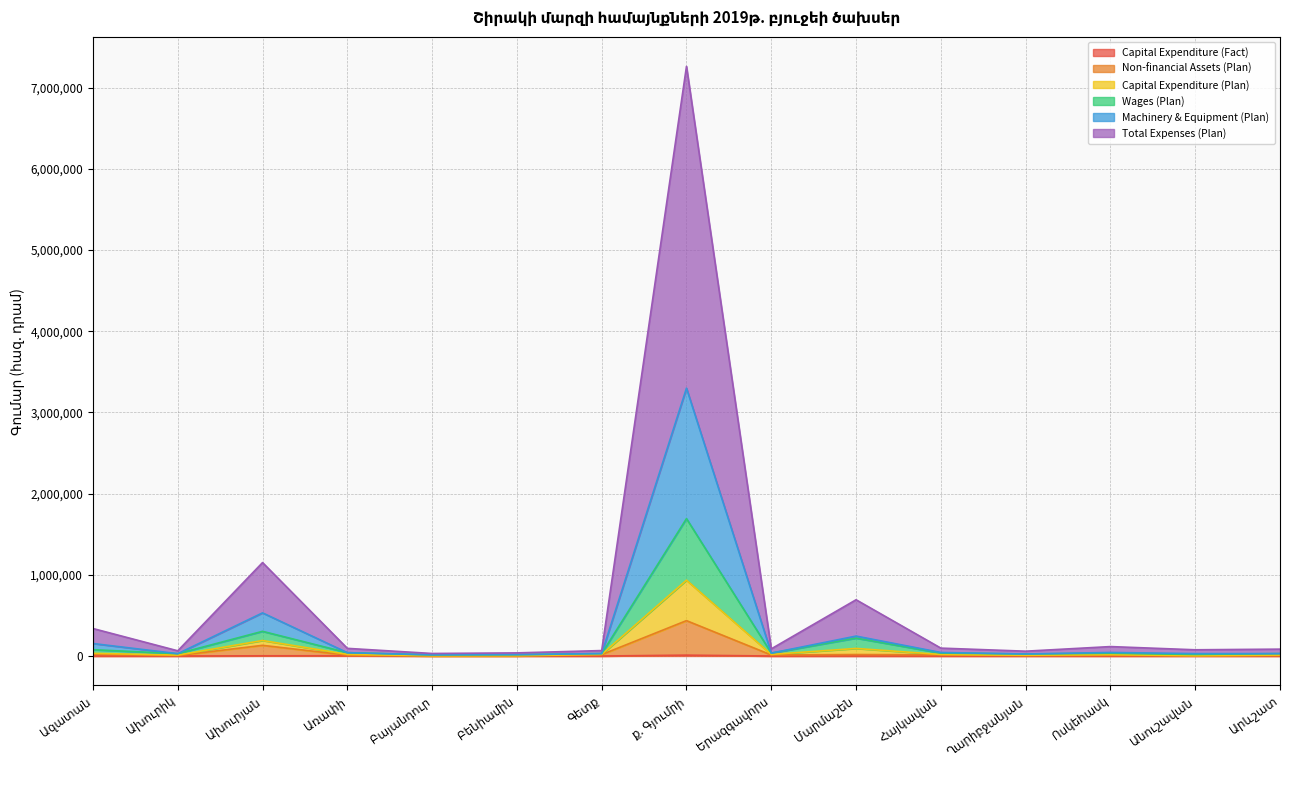

Rank the series at Ախուրիկ from lowest to highest value.

Capital Expenditure (Fact), Non-financial Assets (Plan), Machinery & Equipment (Plan), Capital Expenditure (Plan), Wages (Plan), Total Expenses (Plan)